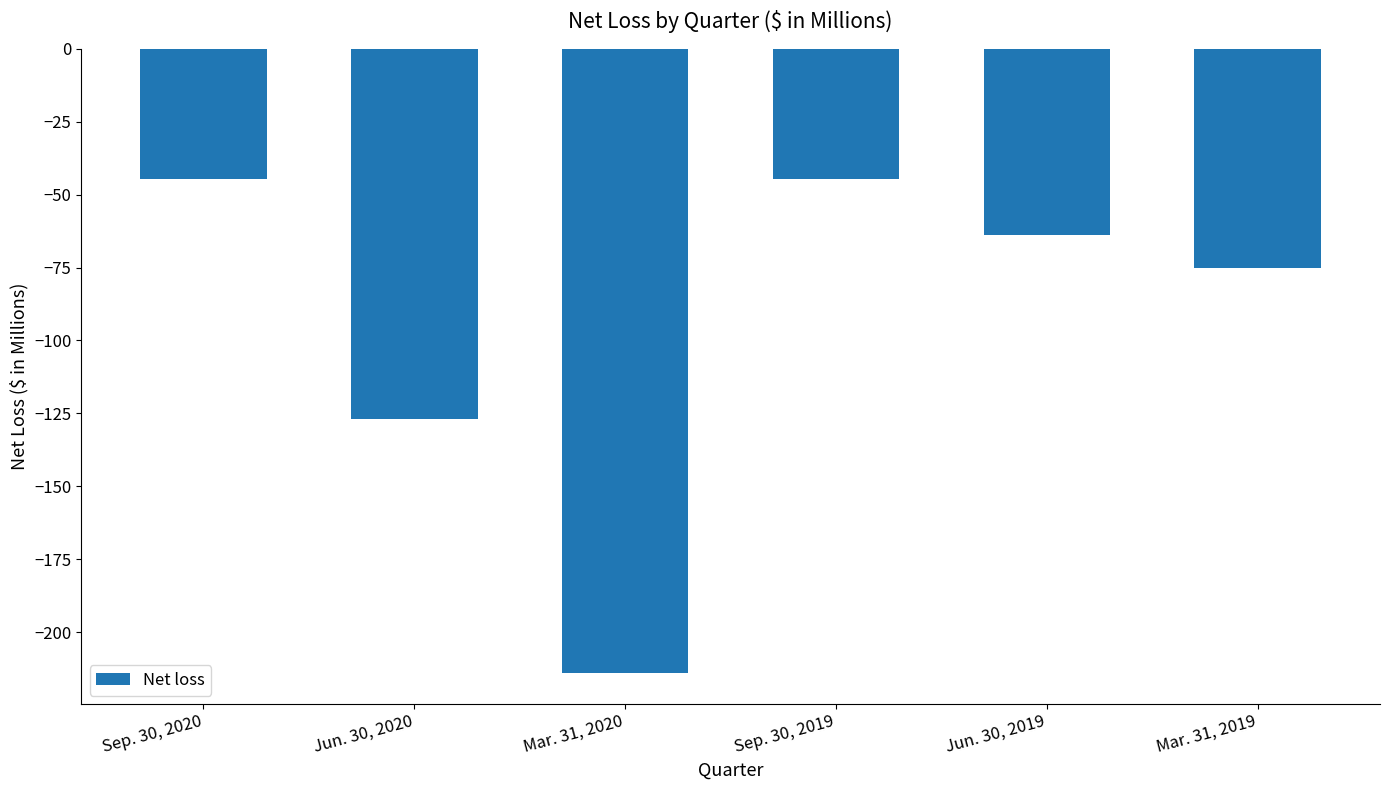

List the labels in order of value, largest first.

Sep. 30, 2020, Sep. 30, 2019, Jun. 30, 2019, Mar. 31, 2019, Jun. 30, 2020, Mar. 31, 2020